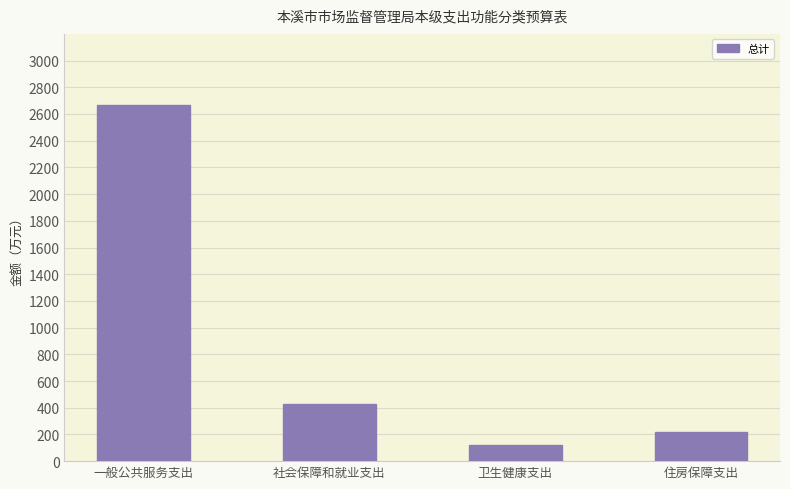

Reading left to right, transcribe all the data shown in this chart.

一般公共服务支出=2669.8	社会保障和就业支出=431.5	卫生健康支出=122.7	住房保障支出=218.2